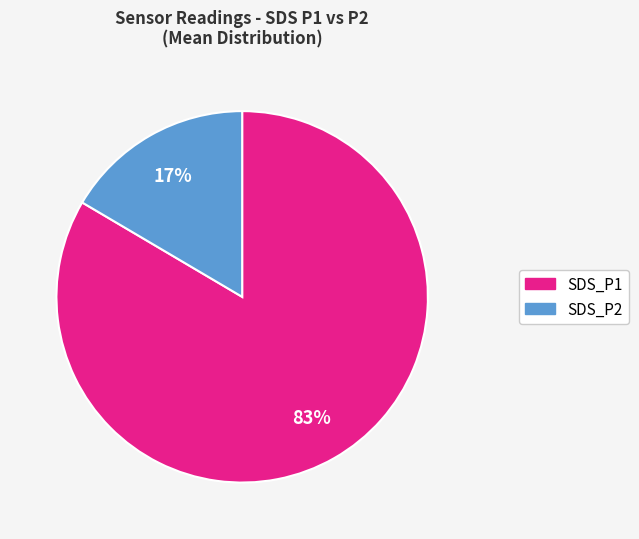

Is the sum of SDS_P2 and SDS_P1 greater than half?

Yes